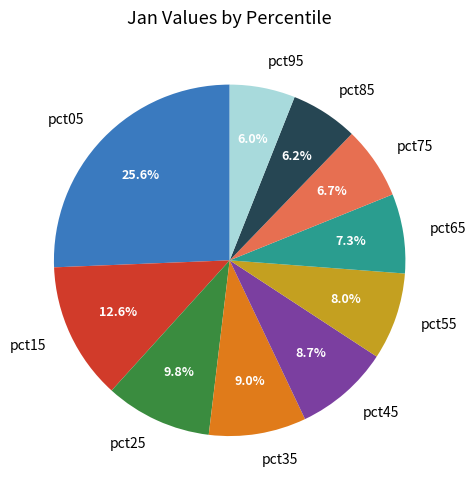

Is the sum of pct45 and pct55 greater than half?

No